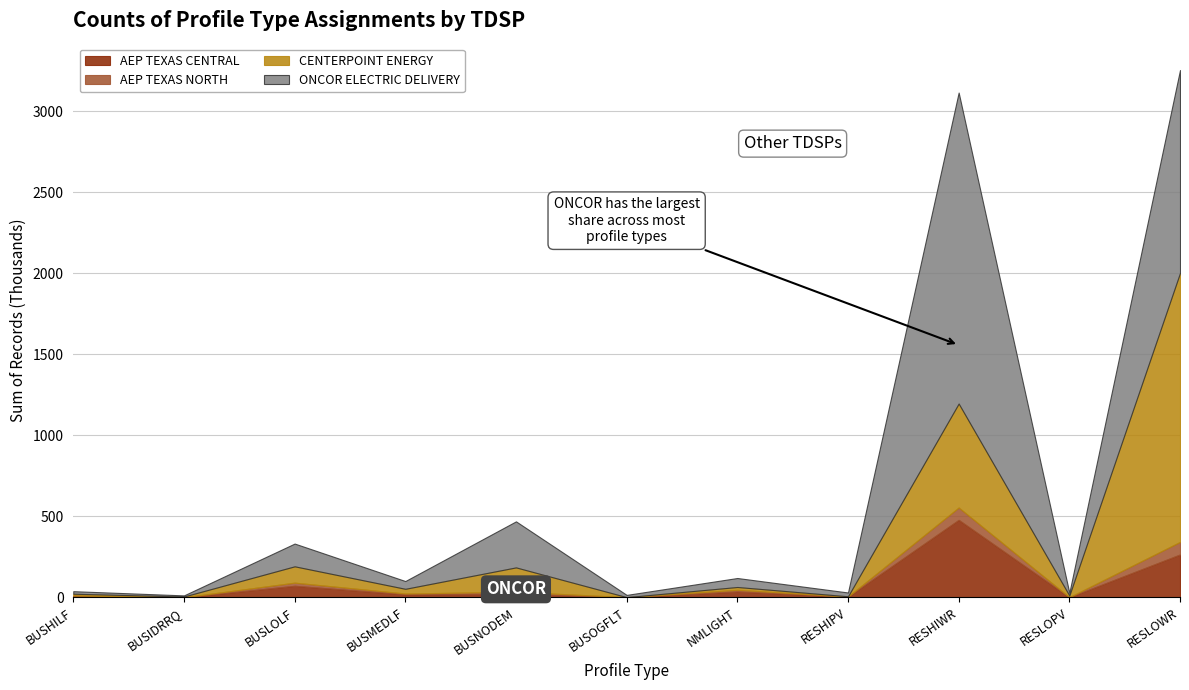

Rank the categories by ONCOR ELECTRIC DELIVERY value from lowest to highest.

BUSIDRRQ, BUSOGFLT, BUSHILF, RESLOPV, RESHIPV, BUSMEDLF, NMLIGHT, BUSLOLF, BUSNODEM, RESLOWR, RESHIWR